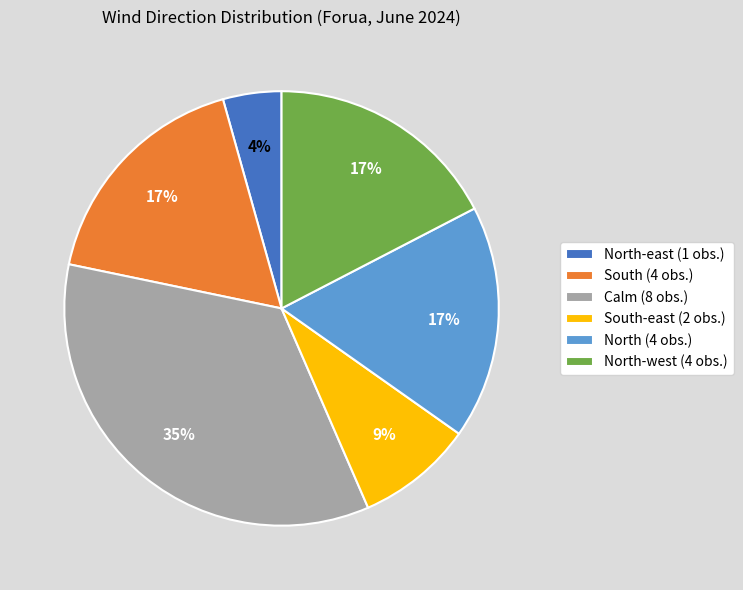

Which has a higher value, North-east (1 obs.) or North-west (4 obs.)?

North-west (4 obs.)